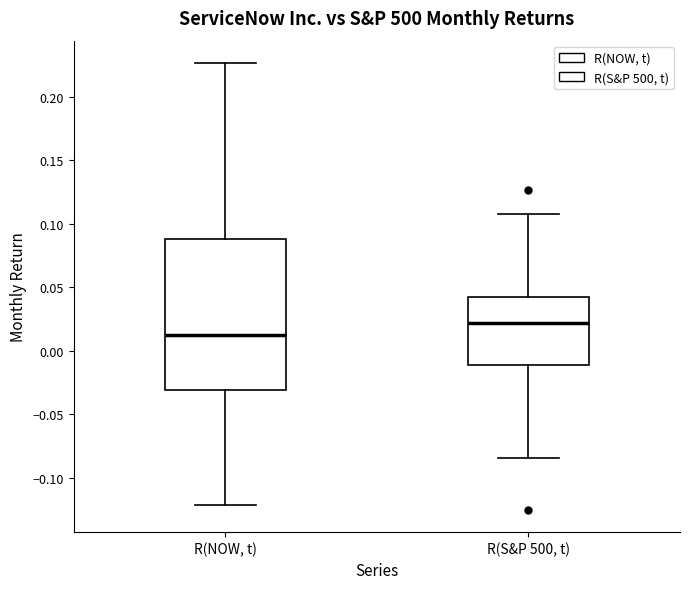

Reading left to right, transcribe this box plot: for each box, give where its median line is, the range the box spans, and where its two whiskers end, as read against the y-axis. The values are not printed on the chart, so give them approximately, as read against the axis.

R(NOW, t): median 0.015, box -0.030 to 0.090, whiskers -0.120 to 0.225
R(S&P 500, t): median 0.020, box -0.010 to 0.040, whiskers -0.085 to 0.110